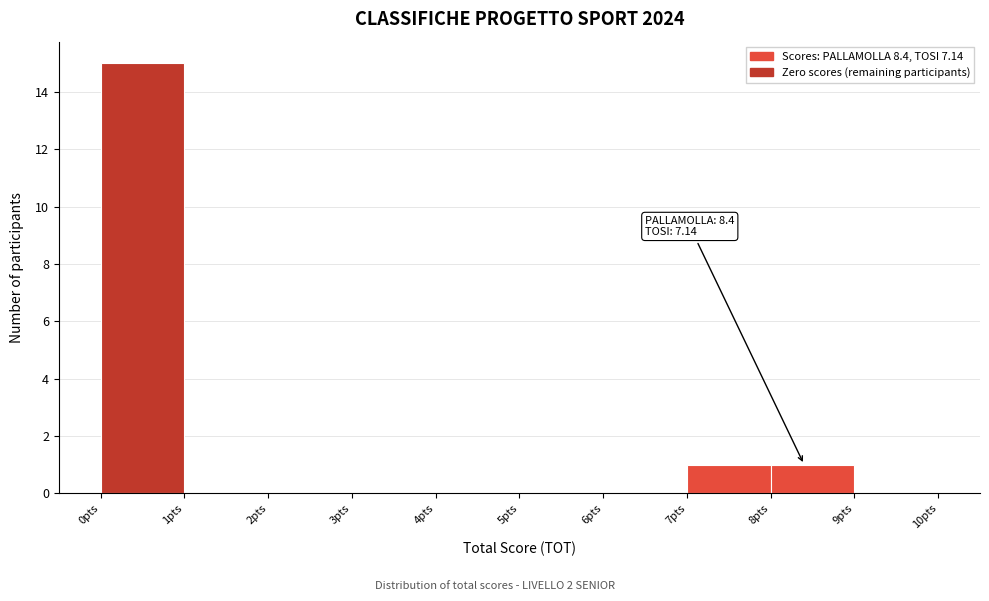

Over which range of the x-axis is the bar tallest?

0 to 1